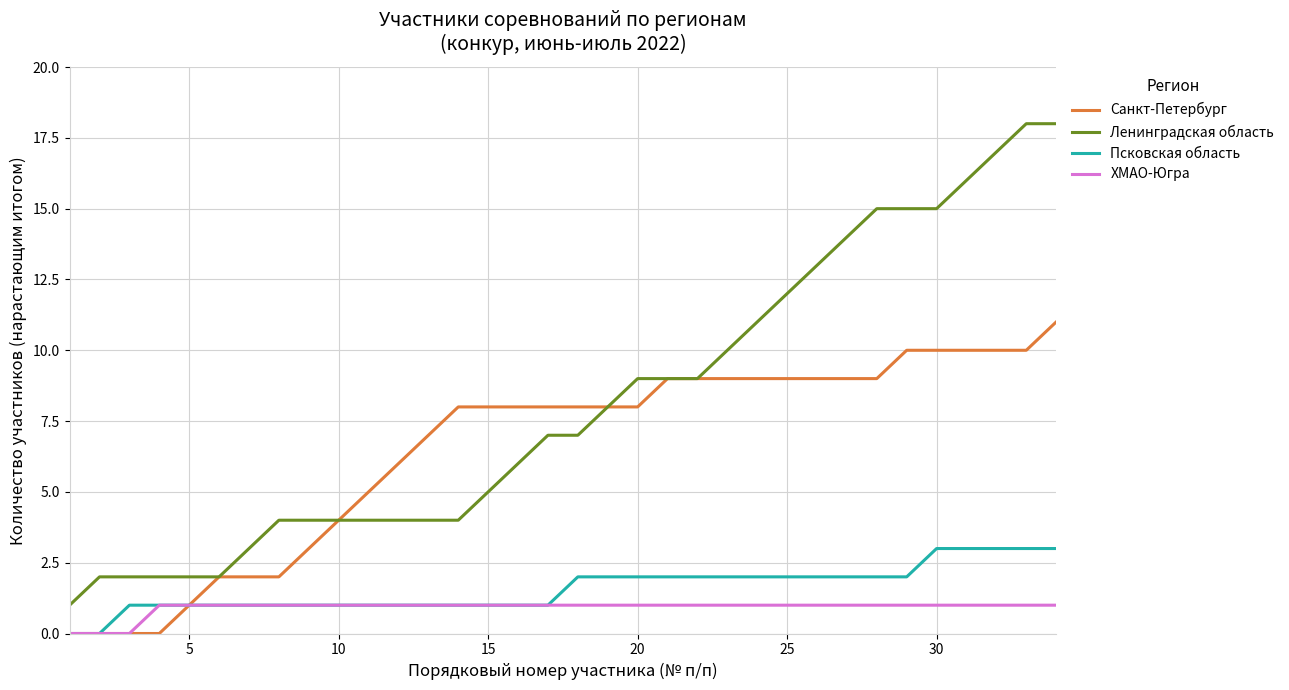

True or false: Ленинградская область and ХМАО-Югра cross at least once.

False